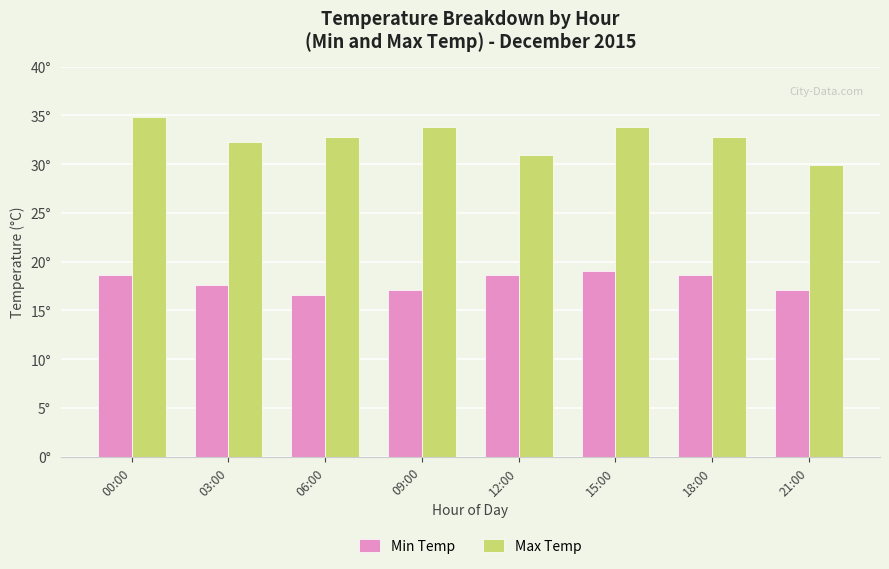

List the labels in order of Max Temp value, largest first.

00:00, 09:00, 15:00, 06:00, 18:00, 03:00, 12:00, 21:00